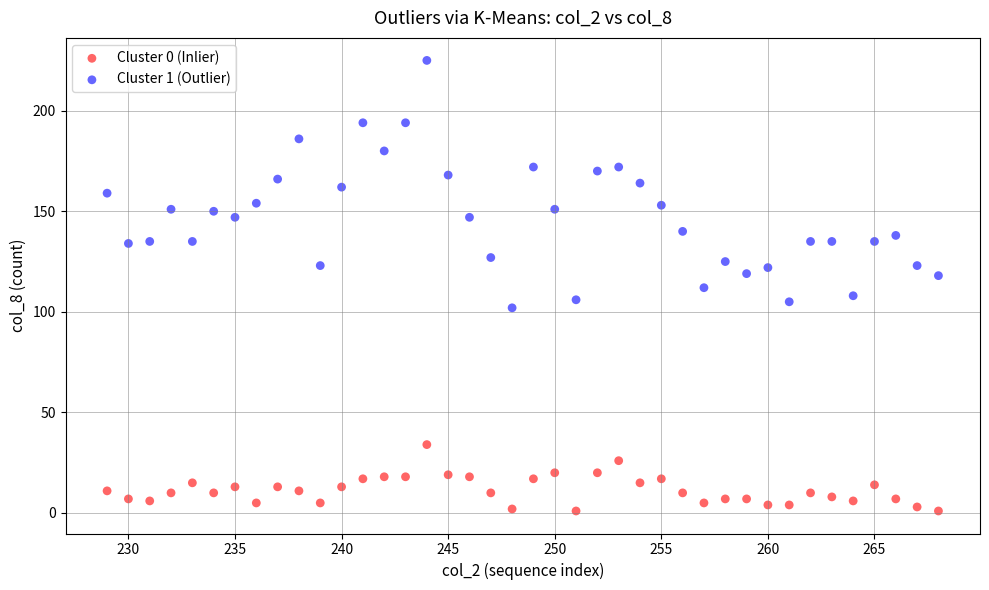

Which series reaches the maximum Y coordinate?

Cluster 1 (Outlier)